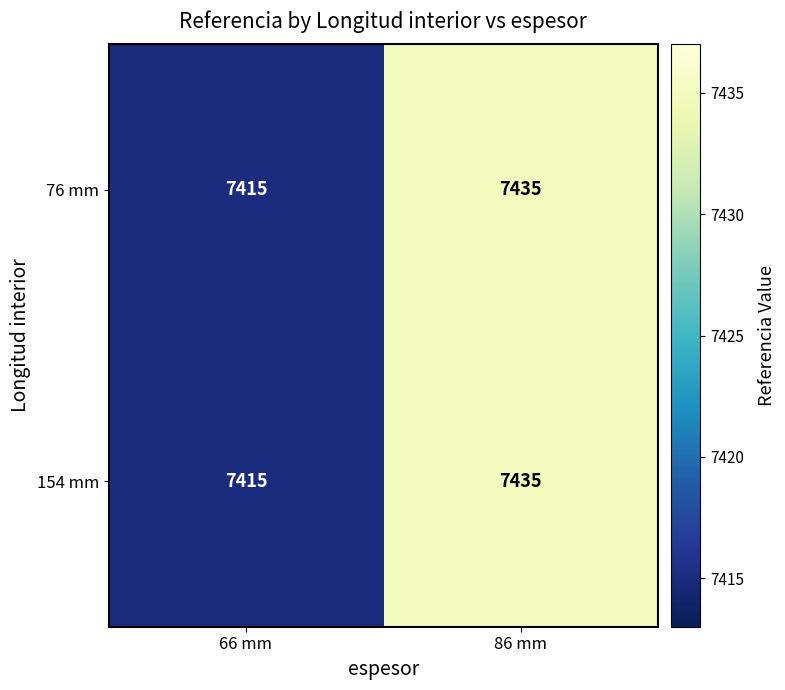

Which category has the highest value across all series?

86 mm